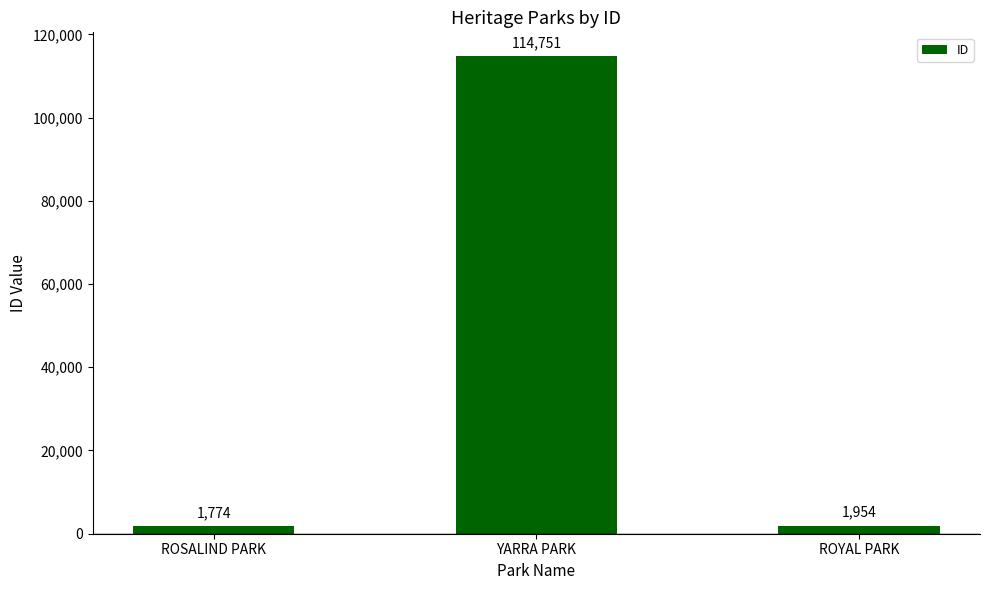

What position from the left is ROYAL PARK?

3